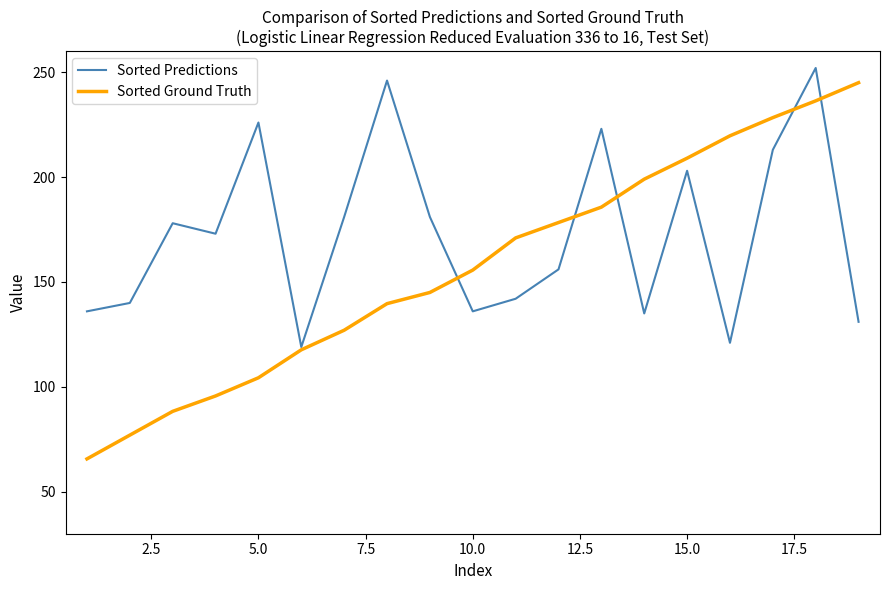

What is the maximum value shown in the chart?

252.0